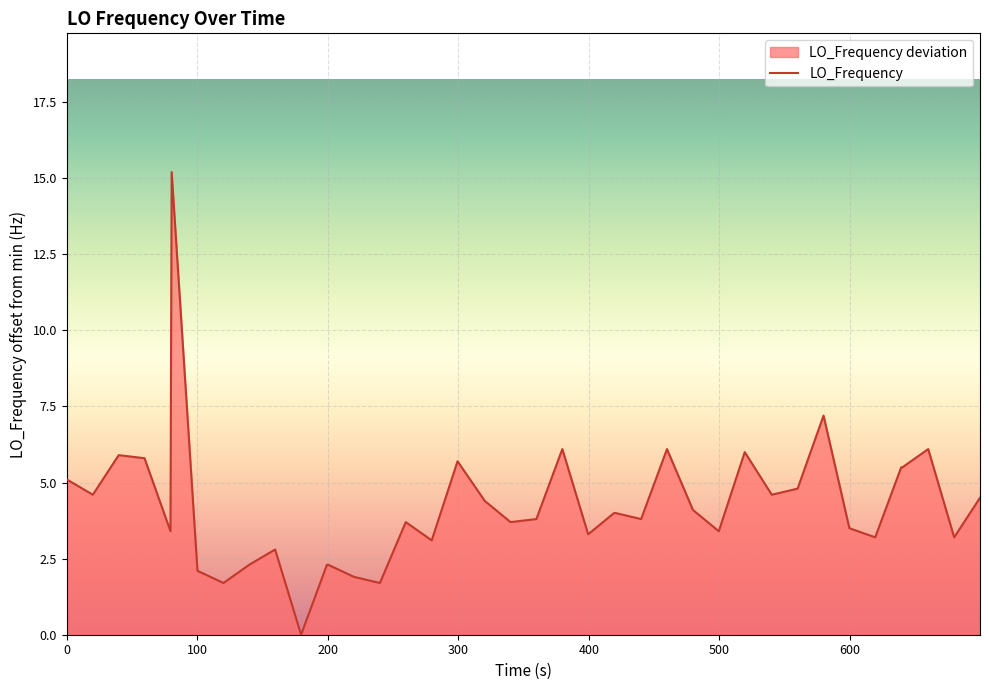

What is the difference between the maximum and minimum values?

15.2